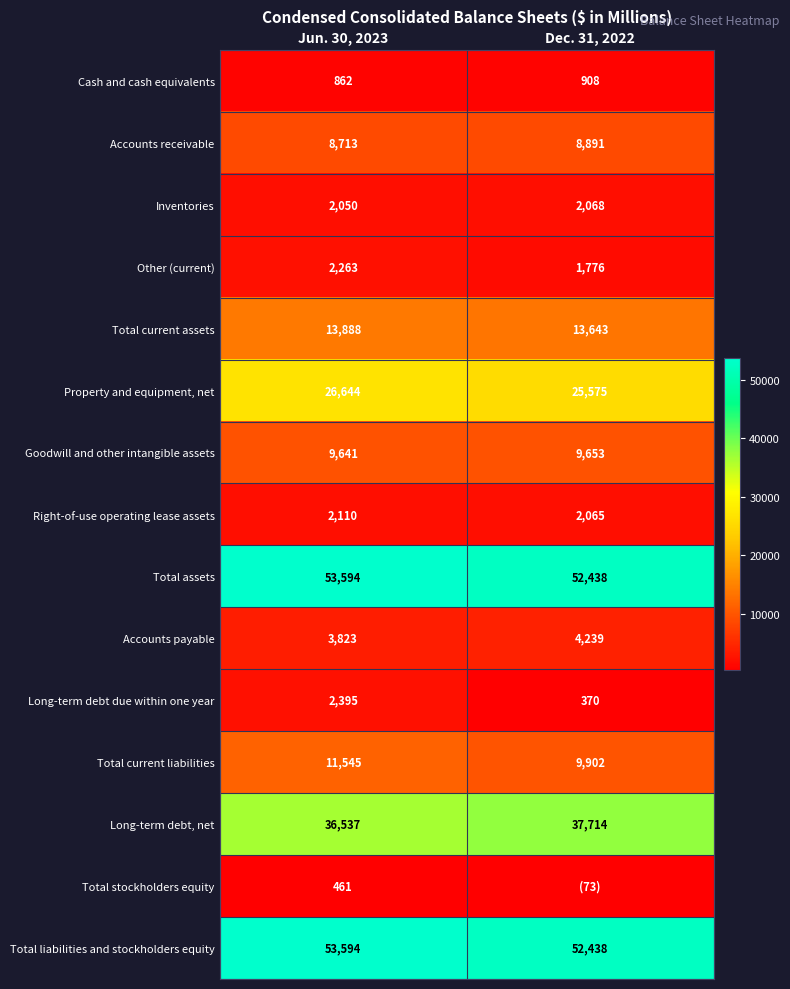

How many data points in Other (current) are less than 2263?

1